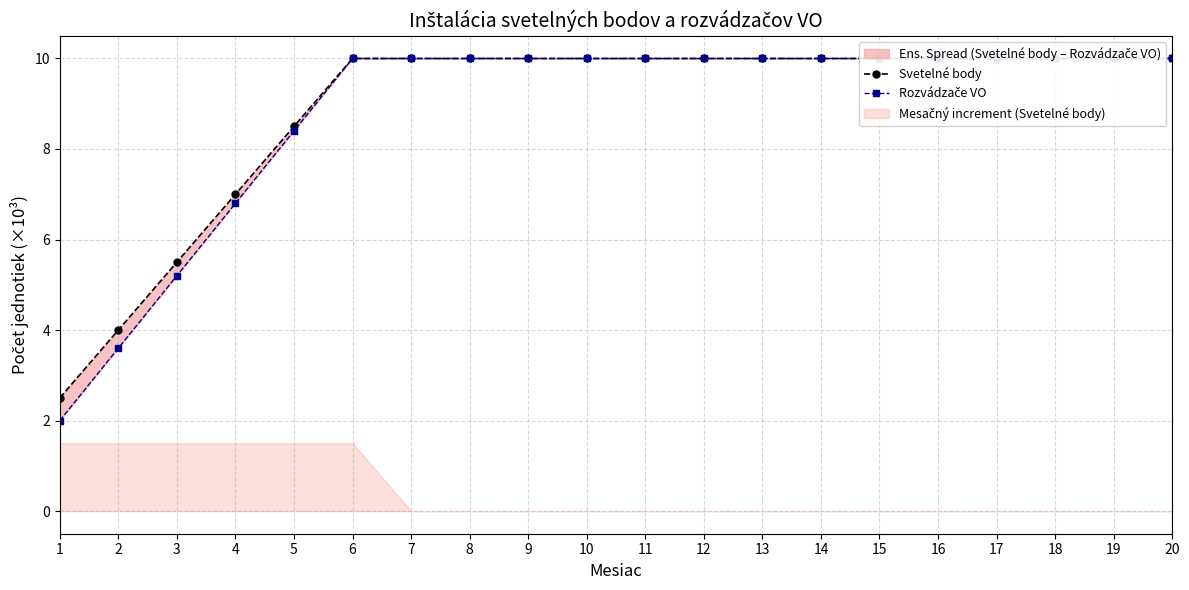

True or false: Rozvádzače VO and Svetelné body cross at least once.

False